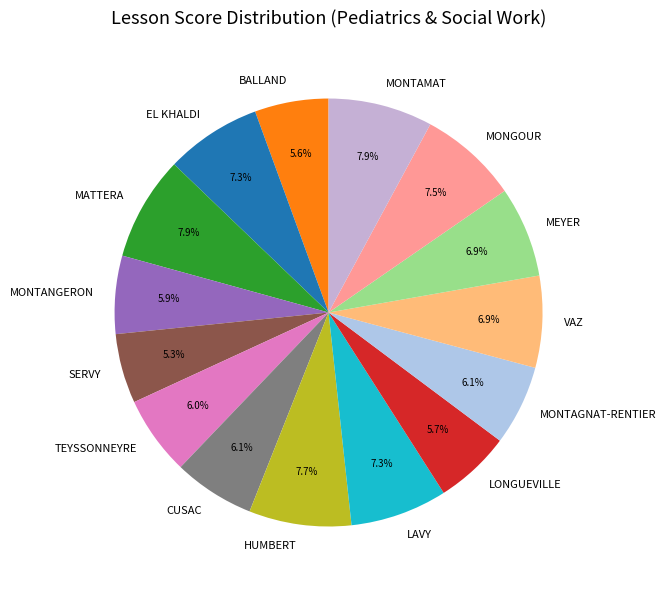

To the nearest percent, what is the average slice percentage?

7%